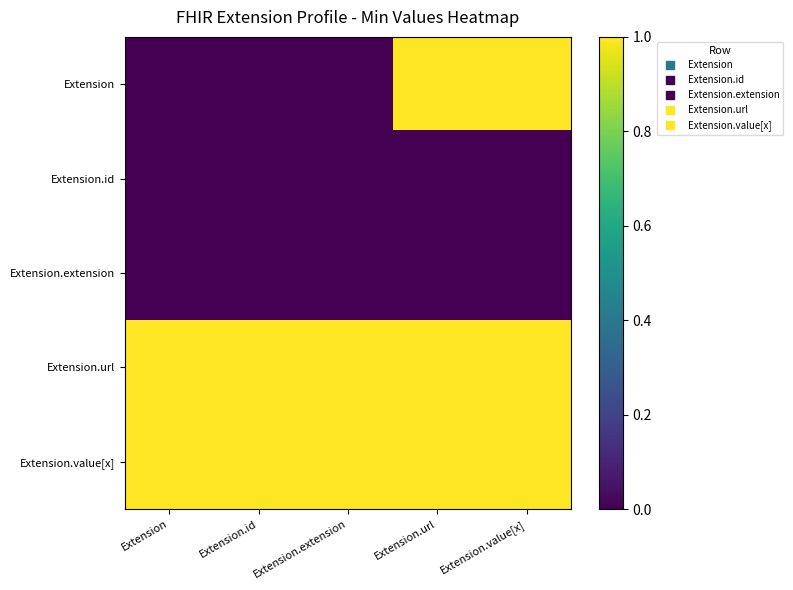

Which series has the largest total across all categories?

Extension.url